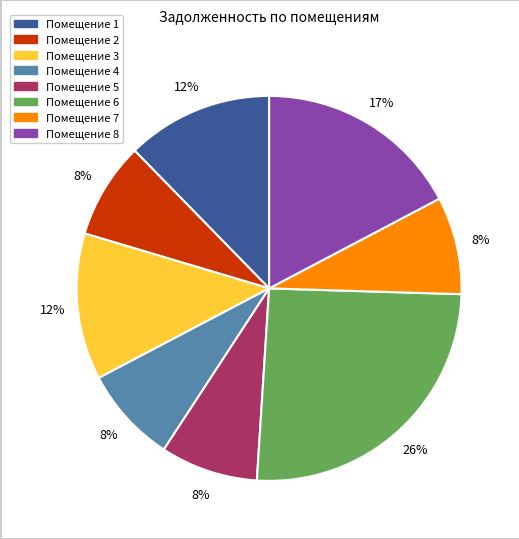

Is there a majority slice in this chart?

No